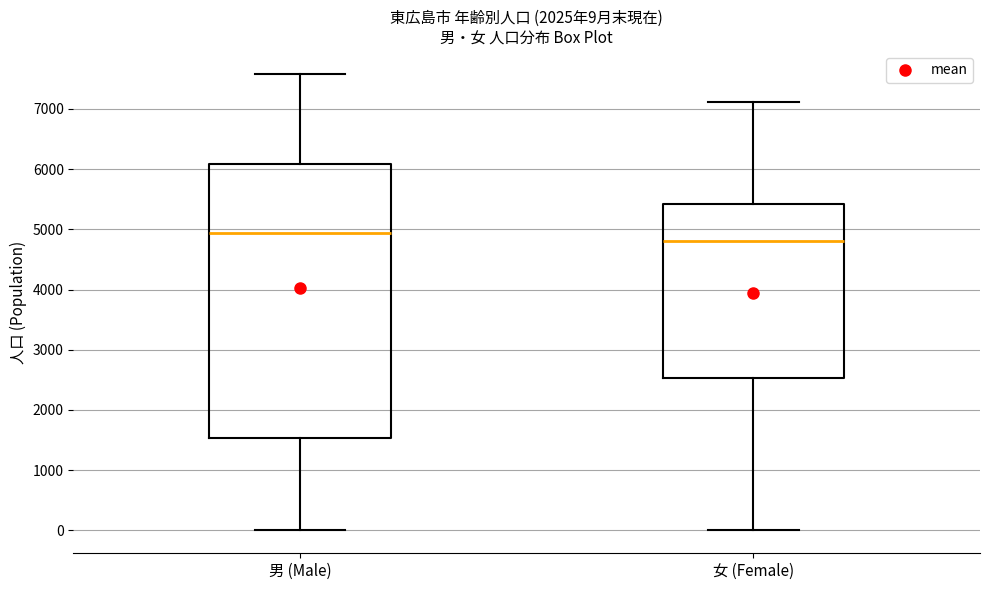

Which box has the highest median line?

男 (Male)